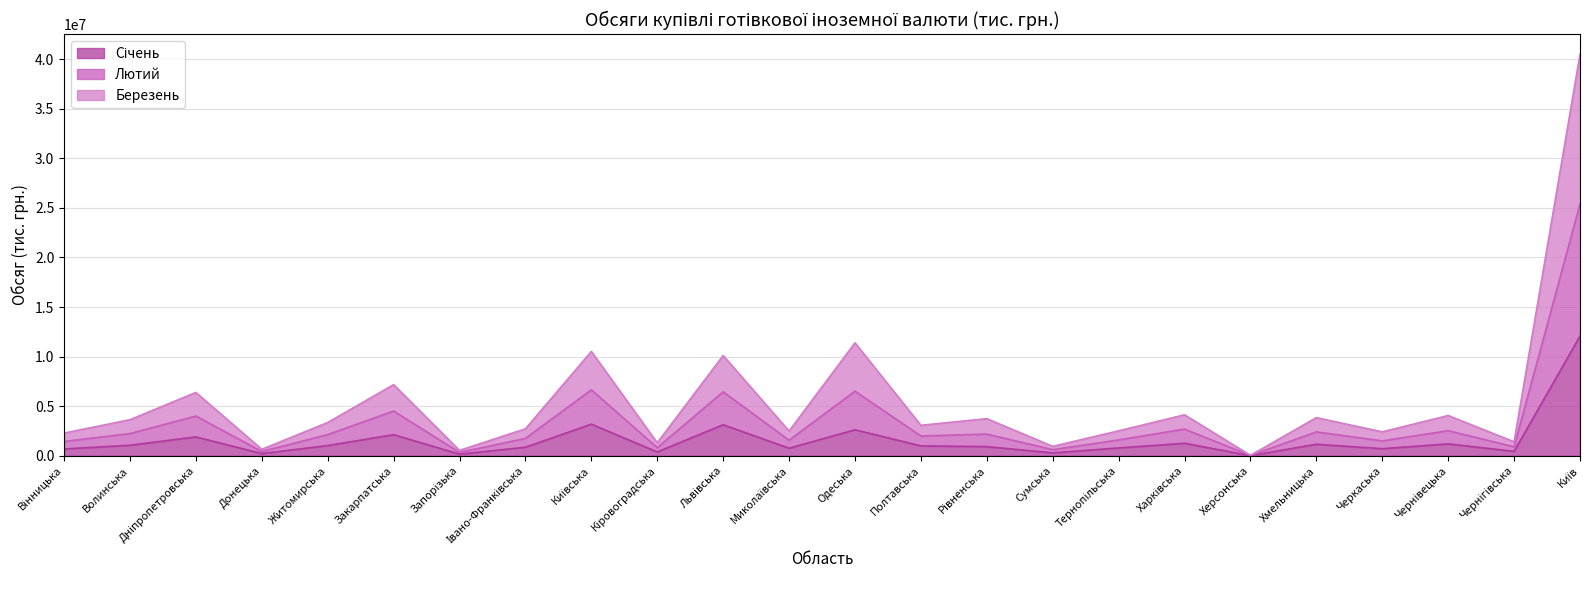

True or false: Січень has a value of 1666017.5 at Житомирська.

False